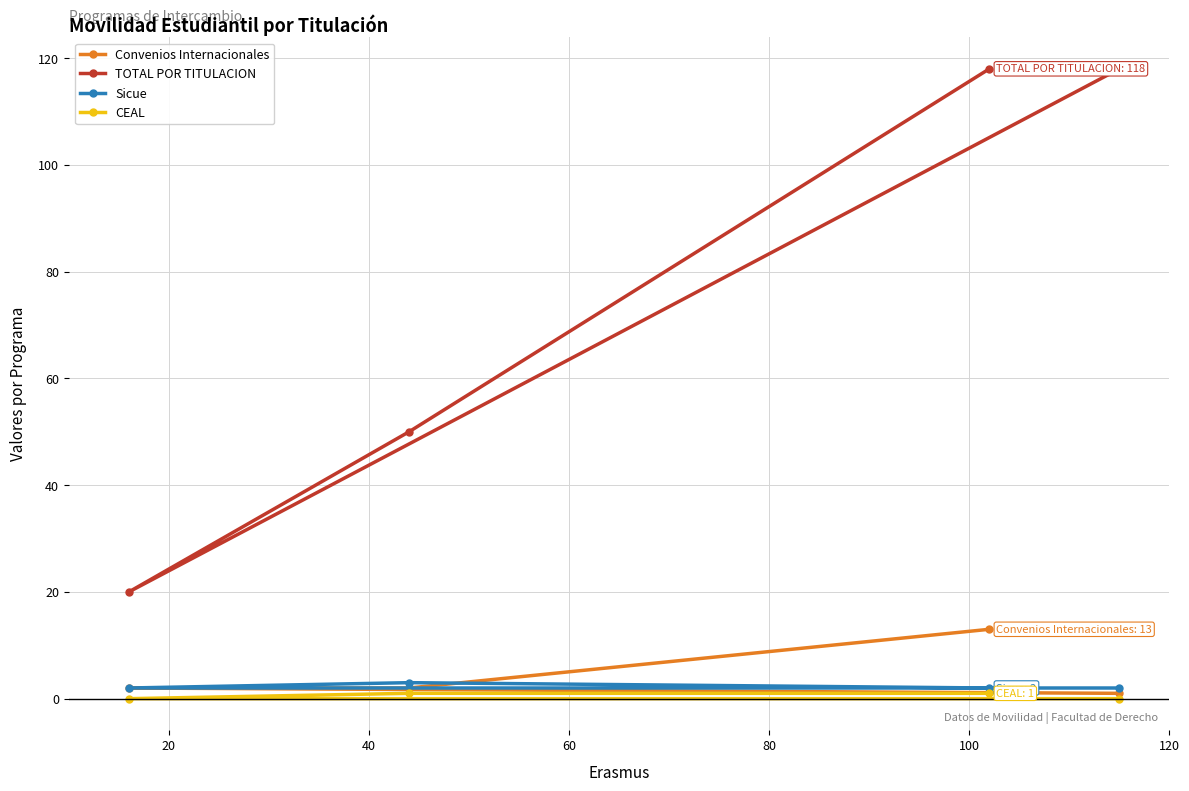

True or false: Convenios Internacionales and CEAL intersect in this chart.

False